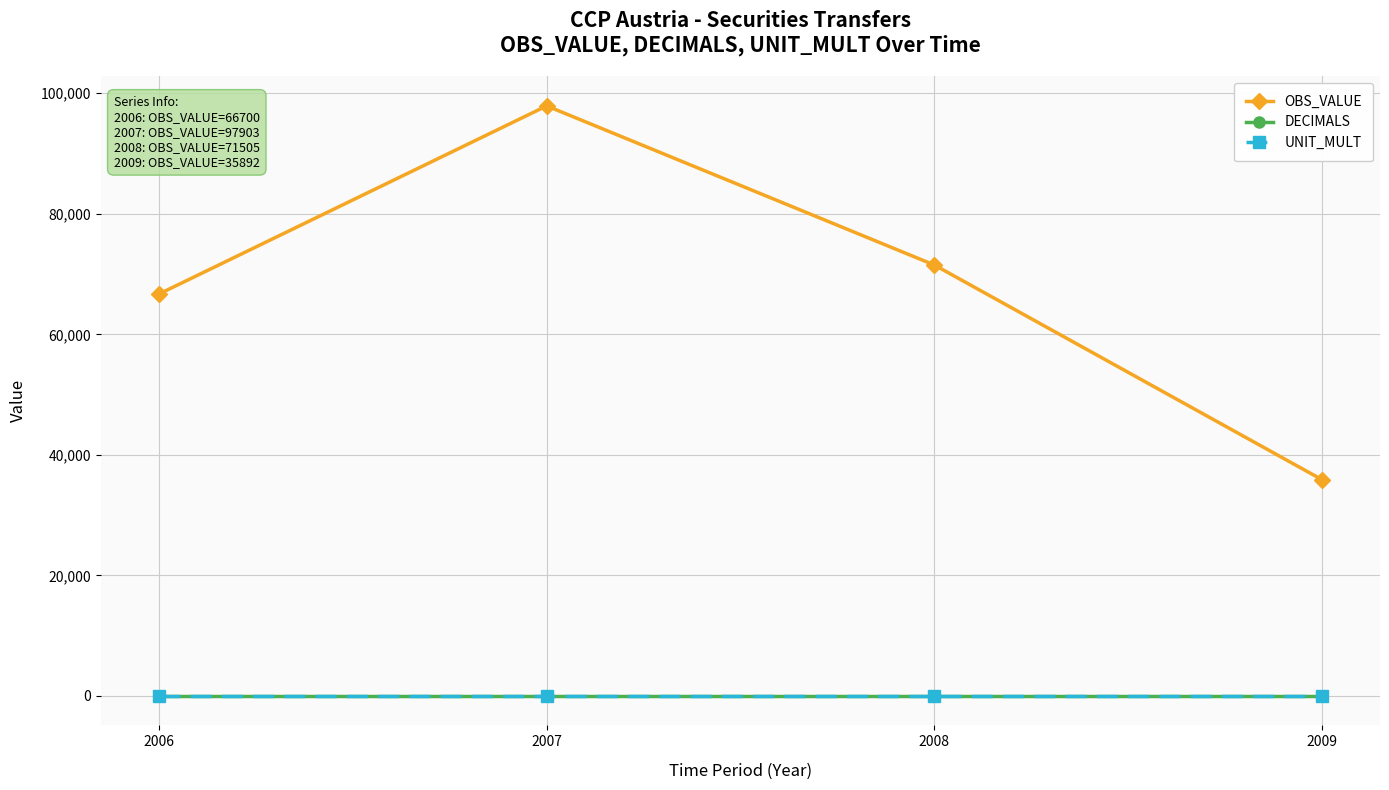

Reading right to left, transcribe all the data shown in this chart.

OBS_VALUE: 35892	71505	97903	66700
DECIMALS: 0	0	0	0
UNIT_MULT: 6	6	6	6